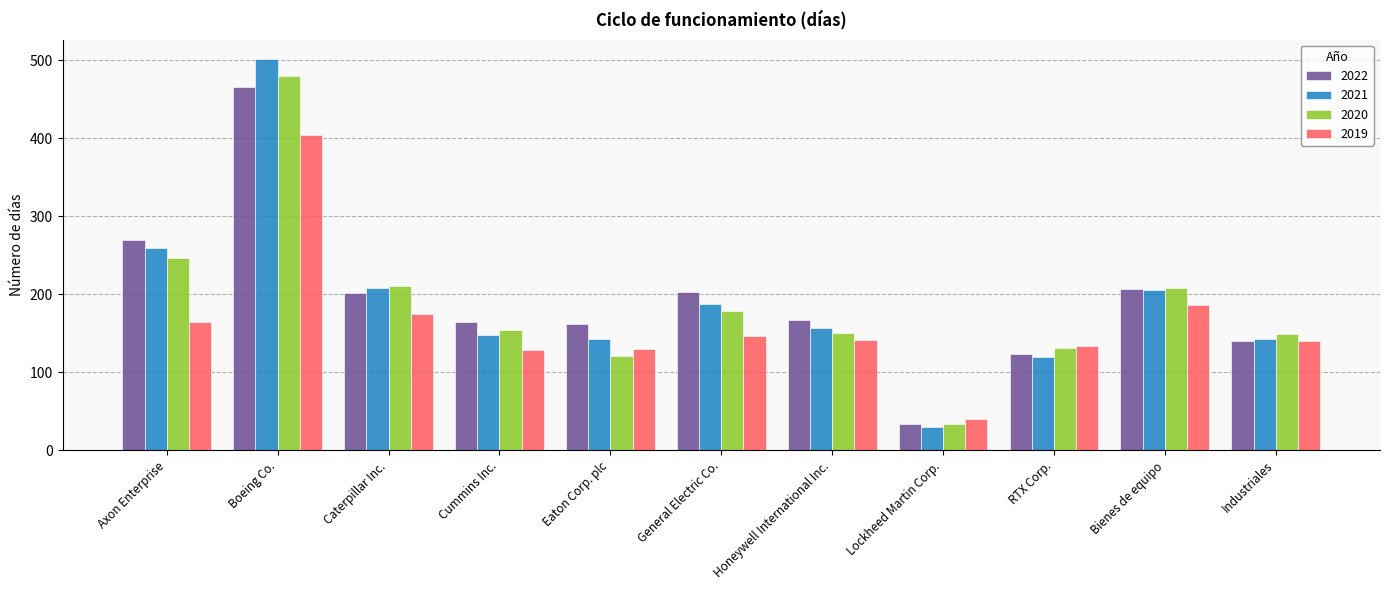

What is the label of the 11th bar from the left?

Industriales